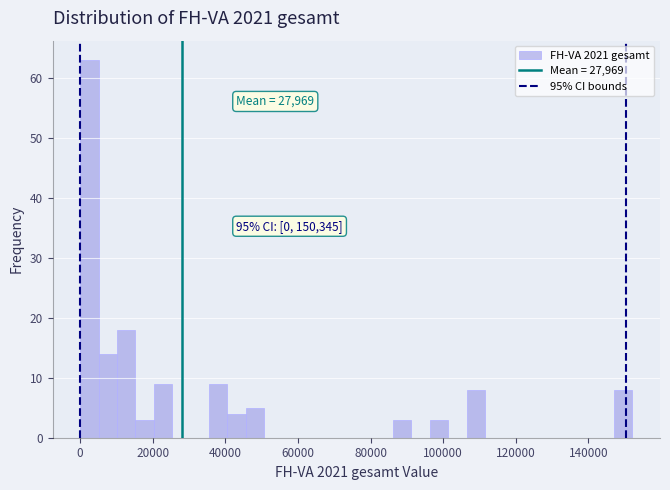

Read against the x-axis, roughly where is the centre of the tallest bar?

2000